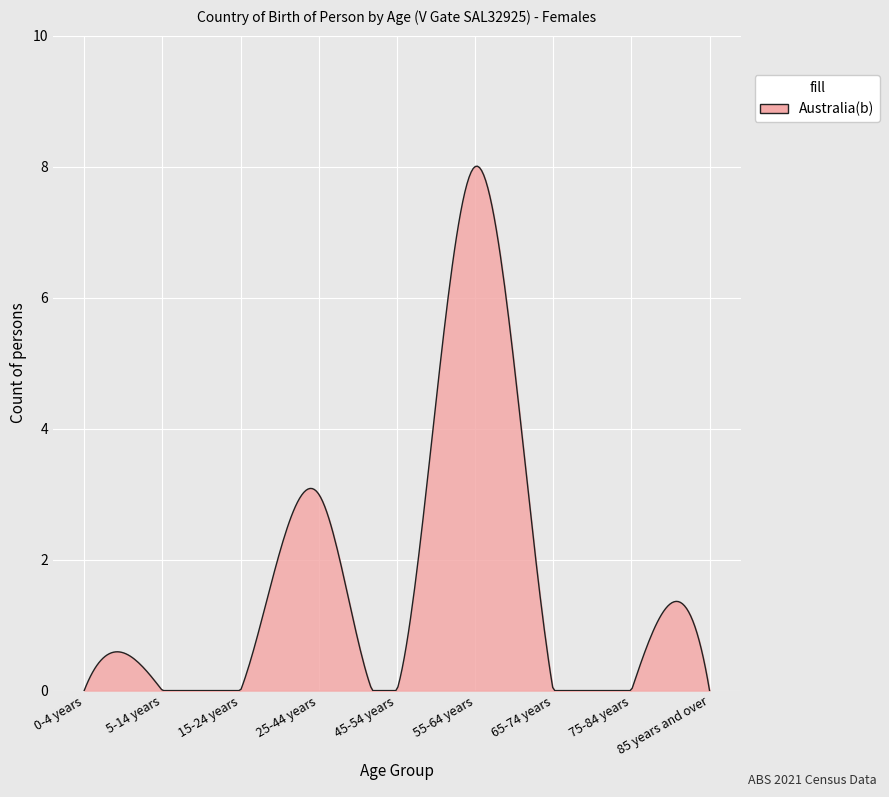

What is the maximum value shown in the chart?

8.0